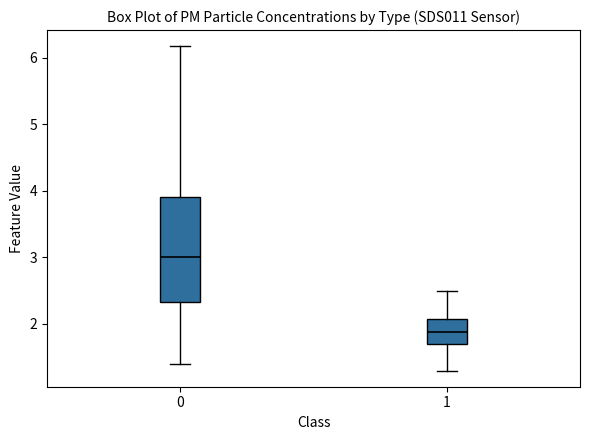

Which box is the tallest, from its lower edge to its upper edge?

0